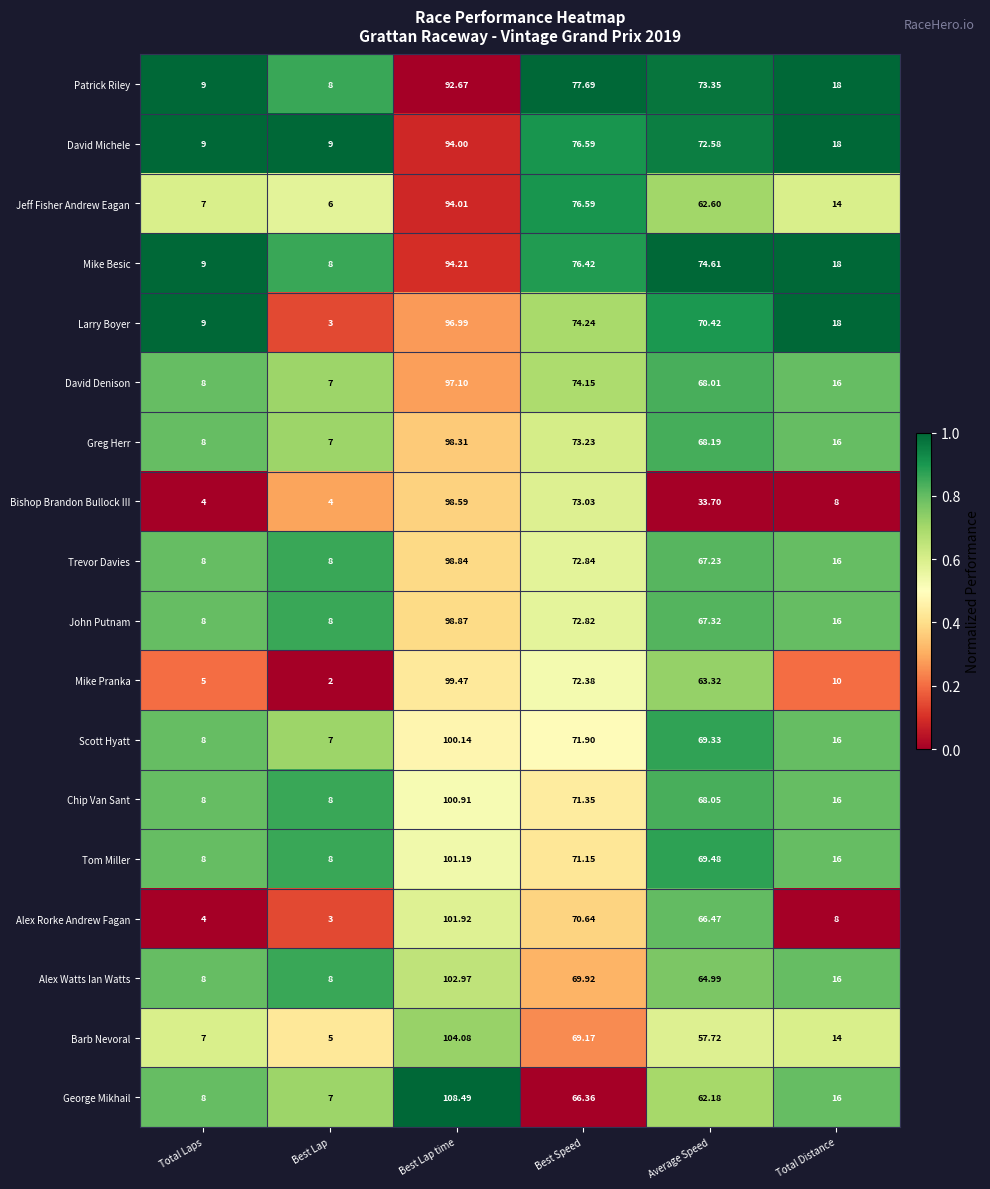

At which label does Jeff Fisher Andrew Eagan first exceed 62?

Best Lap time